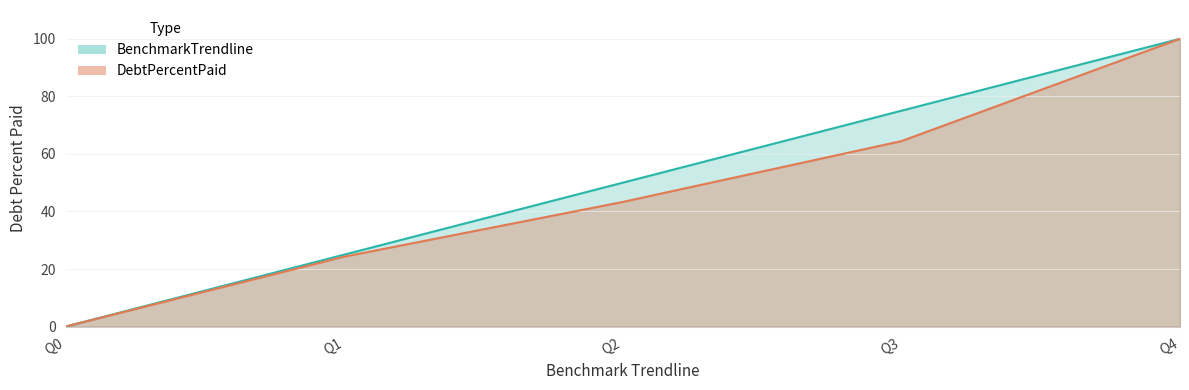

Reading left to right, what are all the values shown in this chart?

DebtPercentPaid: 0.0	24.3	43.3	64.4	100.0
BenchmarkTrendline: 0.0	25.0	50.0	75.0	100.0